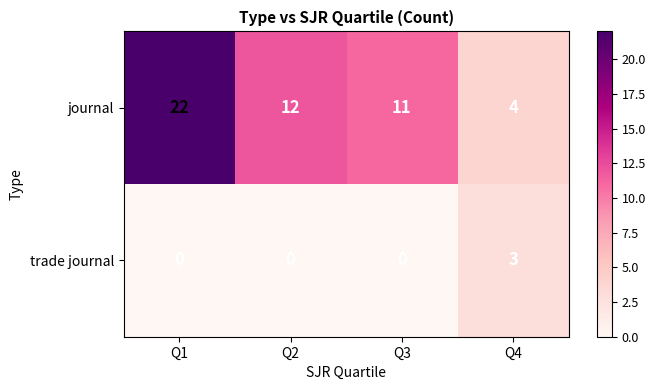

What is the total value across all series at Q1?

22